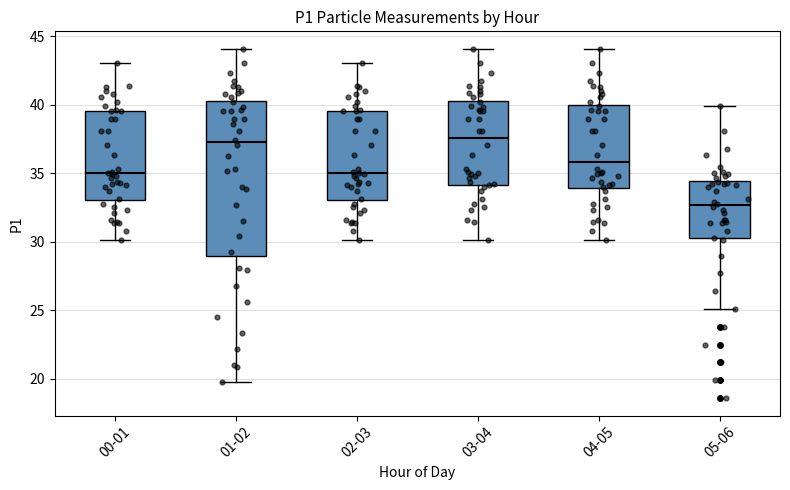

Which box has the lowest median line?

05-06